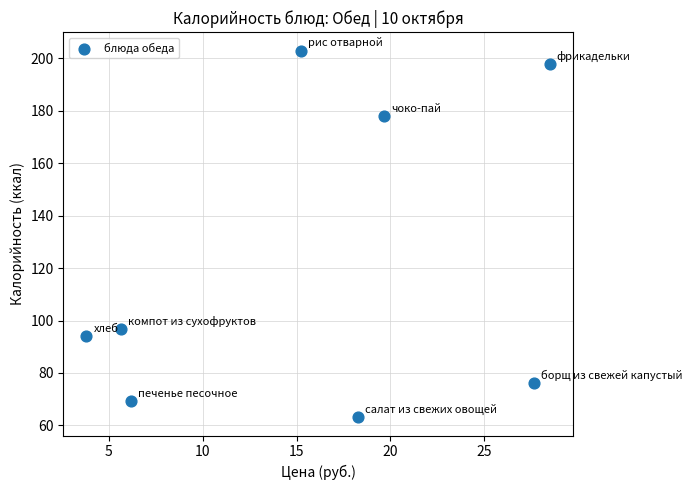

What is the average X value?

15.6